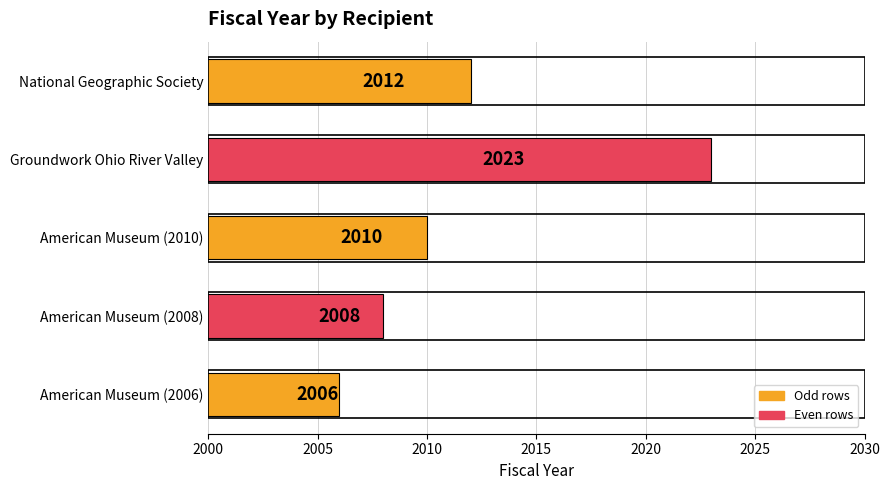

Count the values in the range 2008 to 2012.

3